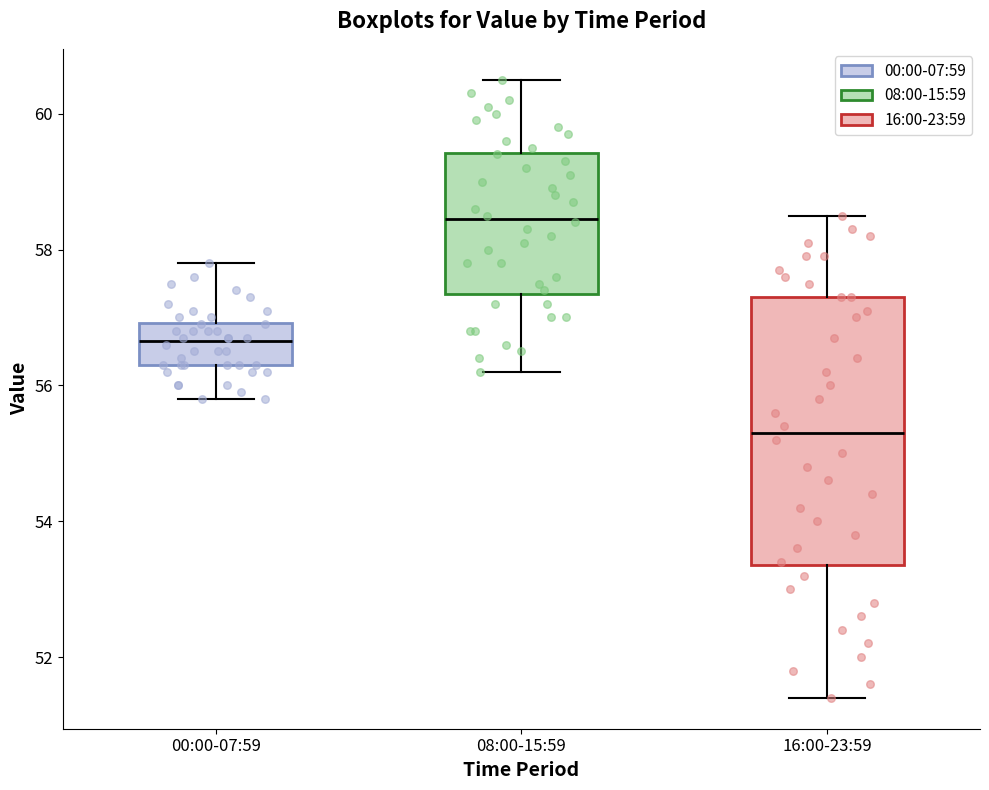

Reading left to right, transcribe this box plot: for each box, give where its median line is, the range the box spans, and where its two whiskers end, as read against the y-axis. The values are not printed on the chart, so give them approximately, as read against the axis.

00:00-07:59: median 56.6, box 56.4 to 57.0, whiskers 55.8 to 57.8
08:00-15:59: median 58.4, box 57.4 to 59.4, whiskers 56.2 to 60.6
16:00-23:59: median 55.4, box 53.4 to 57.4, whiskers 51.4 to 58.6